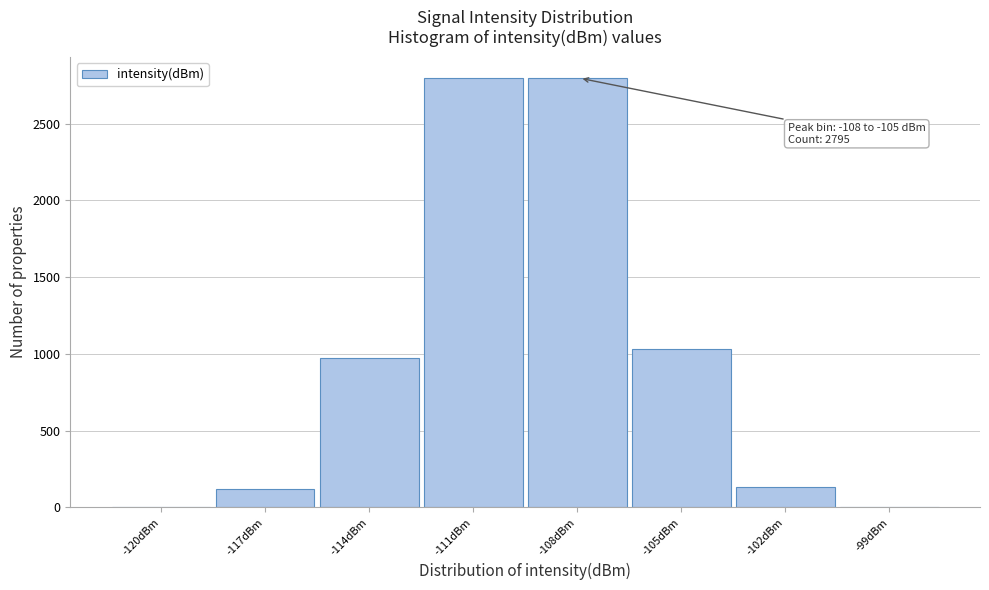

What is the ratio of the value at -114dBm to the value at -108dBm?

0.3